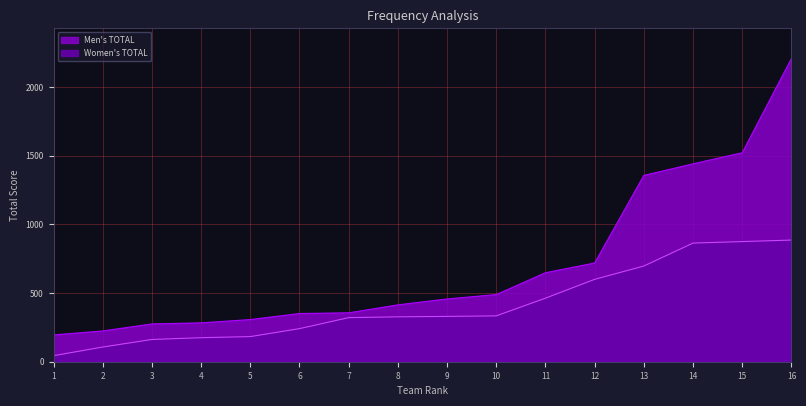

What are all the series names shown in the legend?

Women's TOTAL, Men's TOTAL